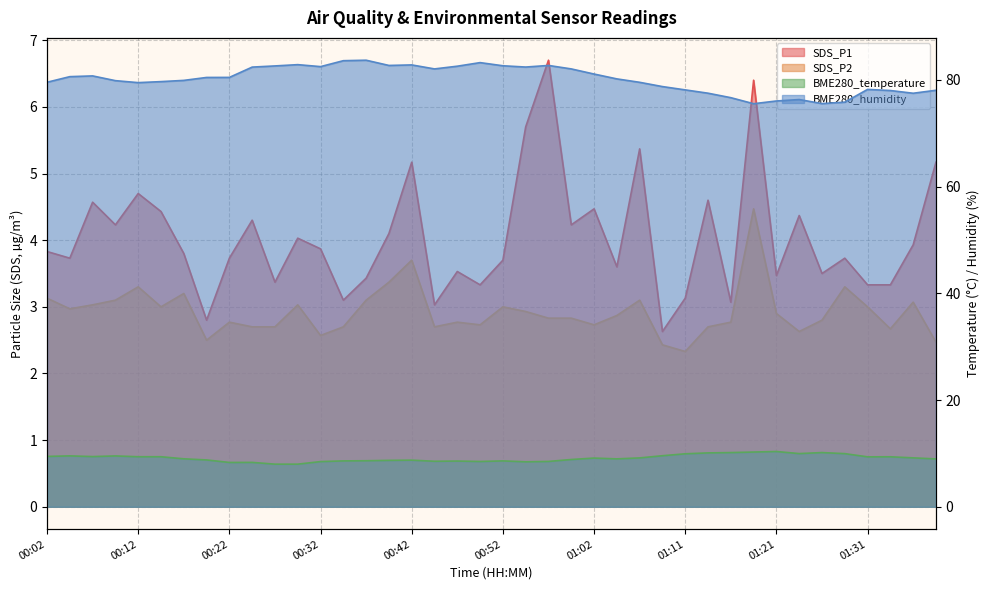

How many series are shown in this chart?

4